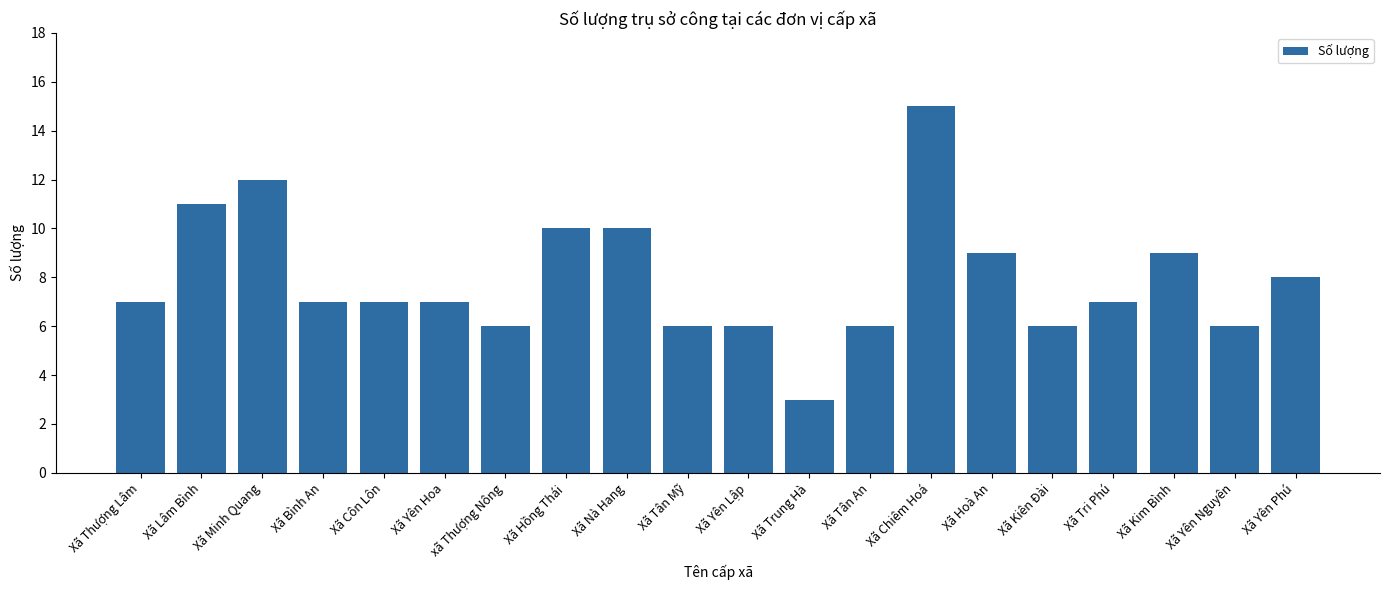

How many categories are shown in the chart?

20